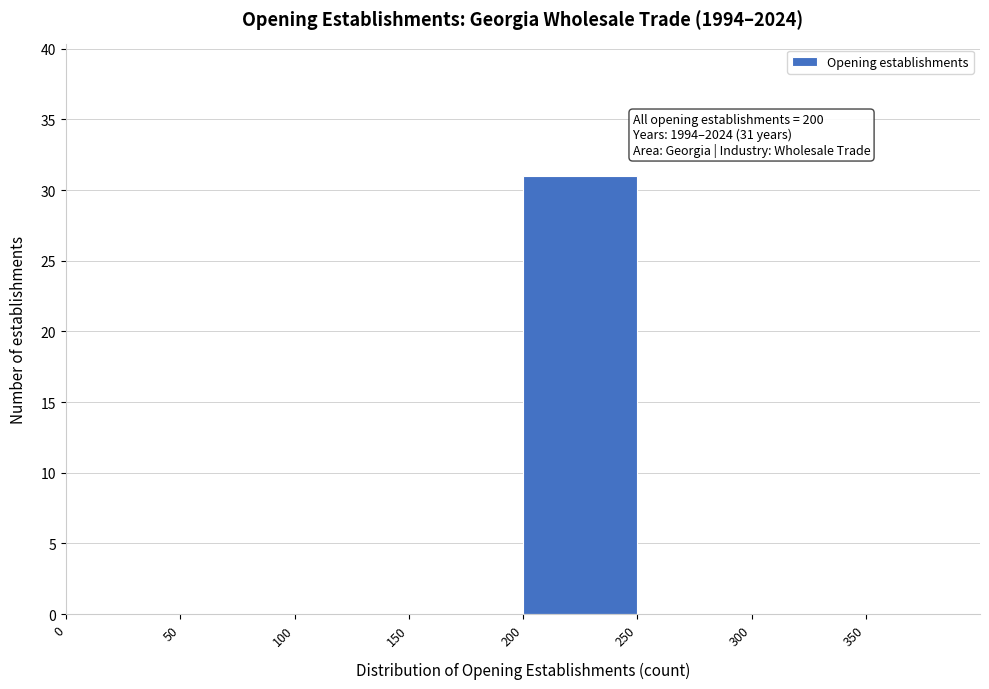

Which range on the x-axis has the tallest bar?

200 to 250